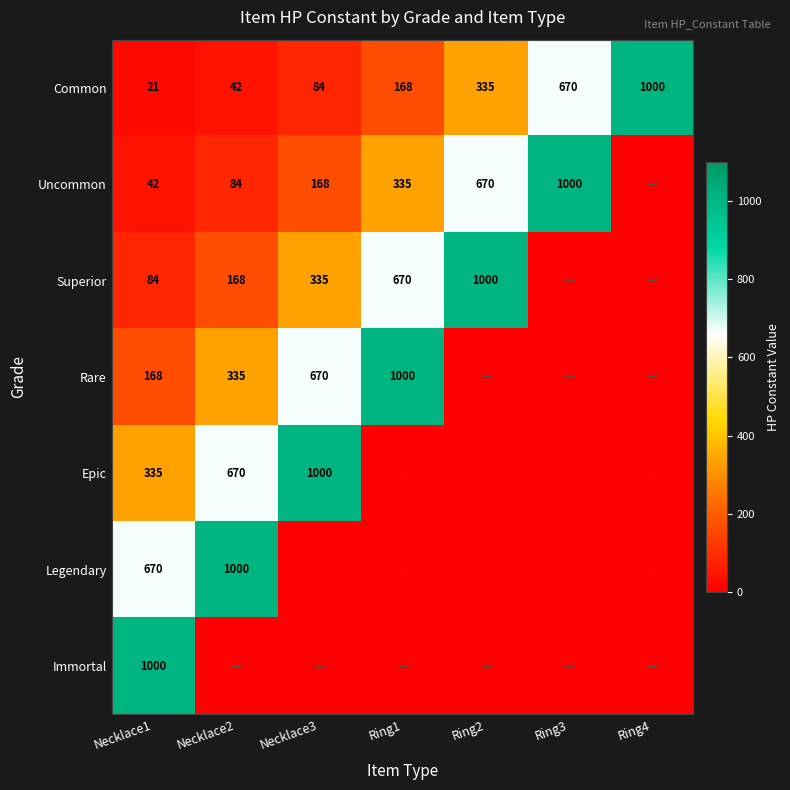

The Legendary series shows 1000 at Necklace2. True or false?

True